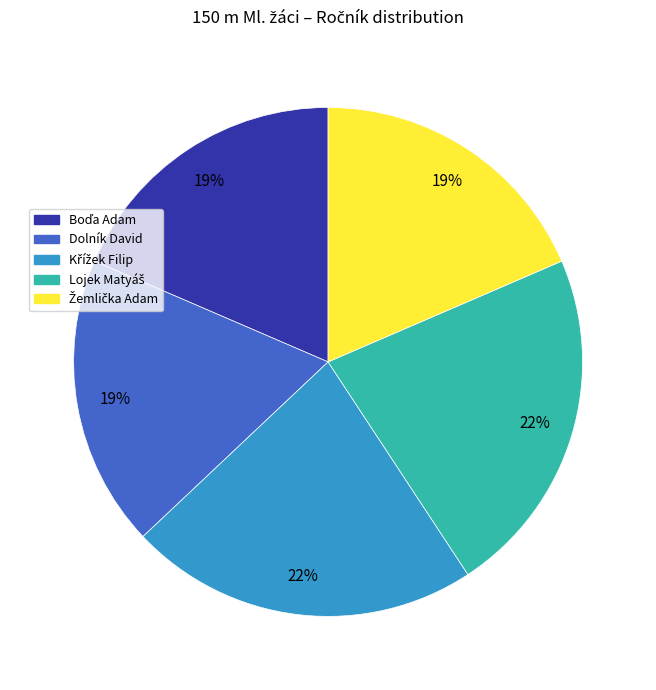

The Dolník David slice represents 4% of the pie. True or false?

False